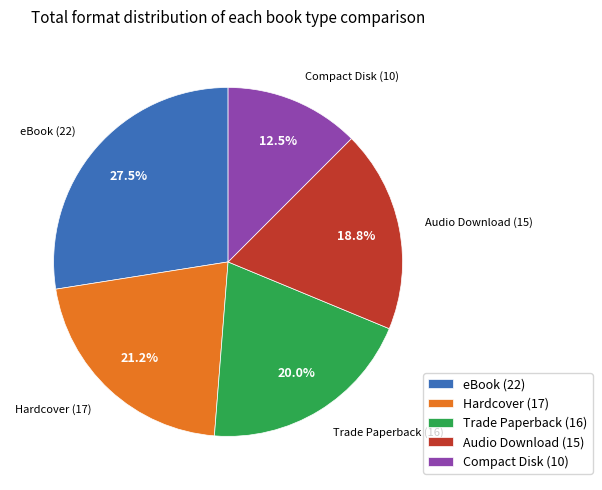

Which slice is the largest?

eBook